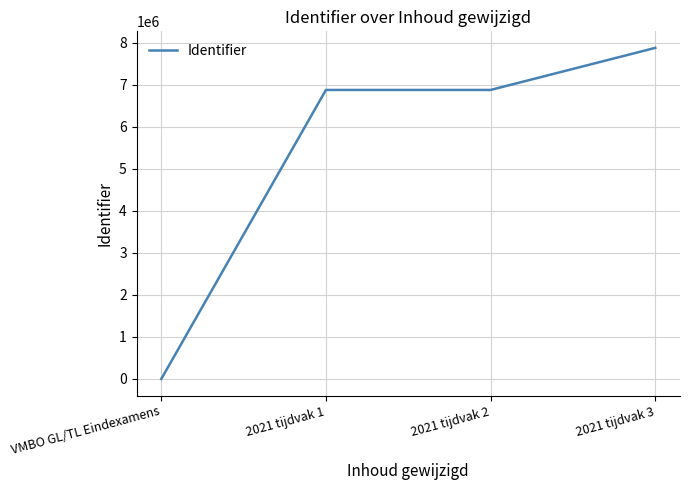

True or false: the data shows -3530628 at VMBO GL/TL Eindexamens.

False